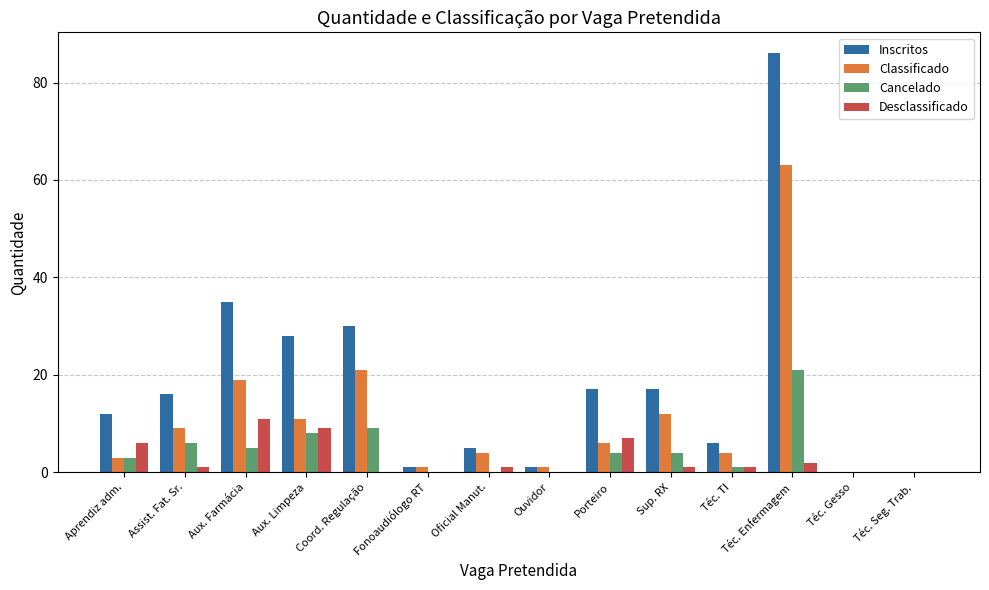

At which label is Classificado closest to 31?

Coord. Regulação